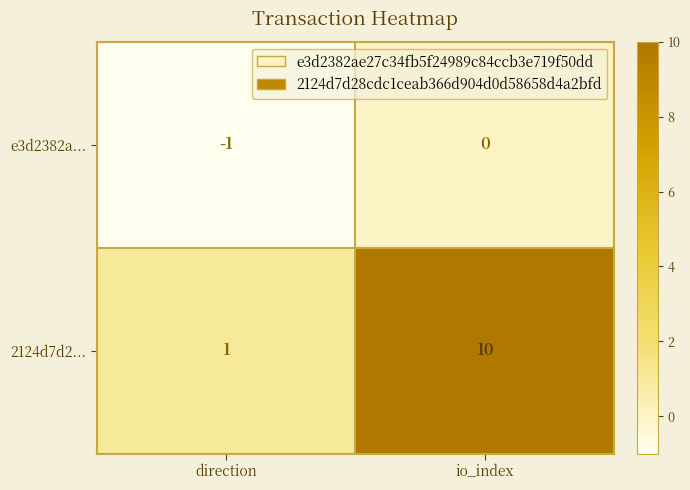

Read the 2124d7d2... value at io_index.

10